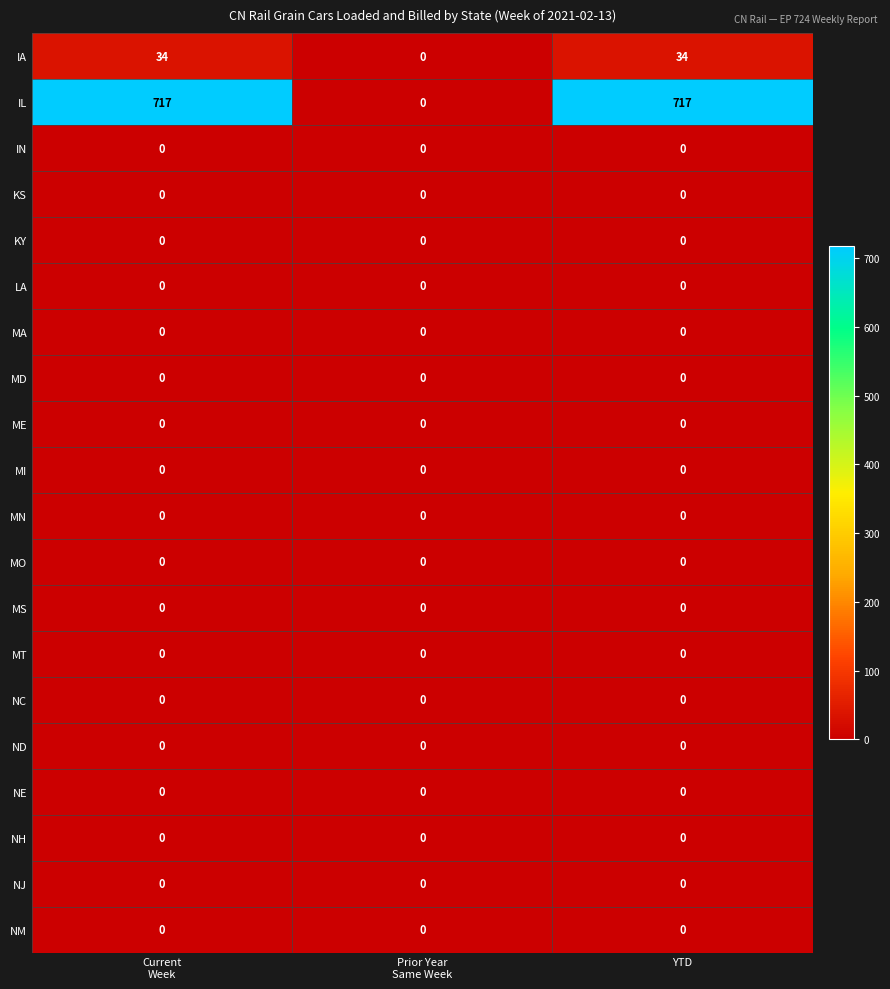

What is the spread (max minus min) of values at YTD?

717